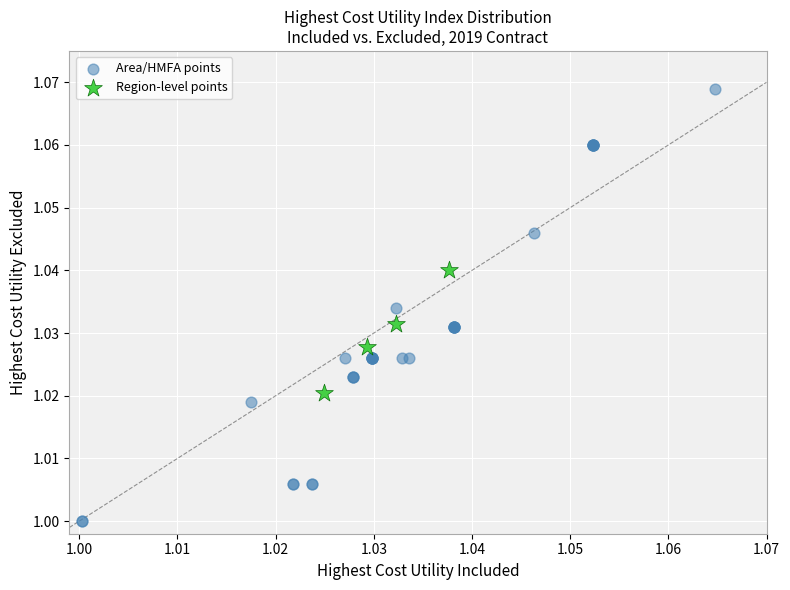

Which series has the widest spread of Y values?

Area/HMFA points